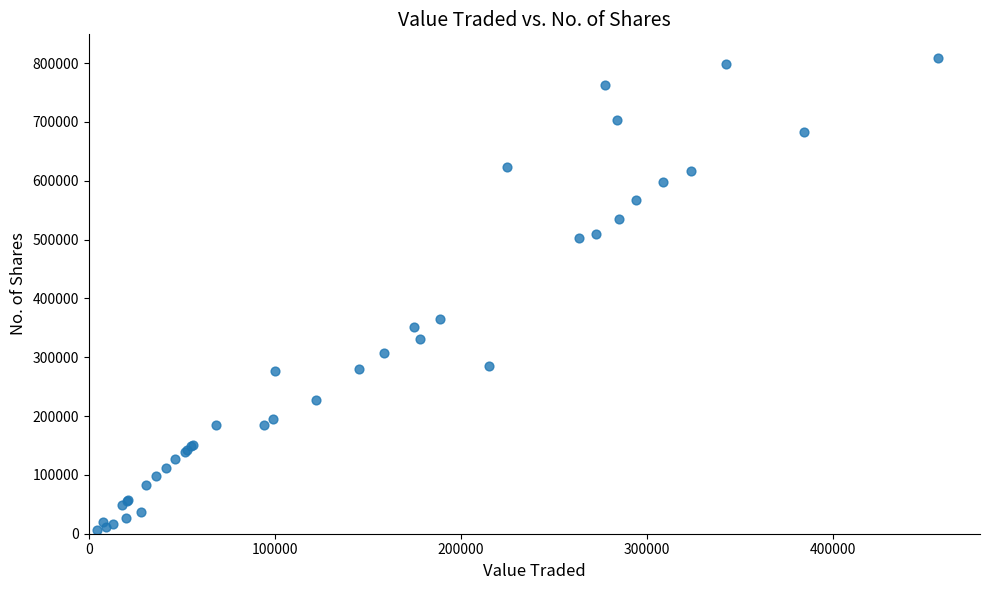

What Y value in the scatter plot is closest to 407198?

364185